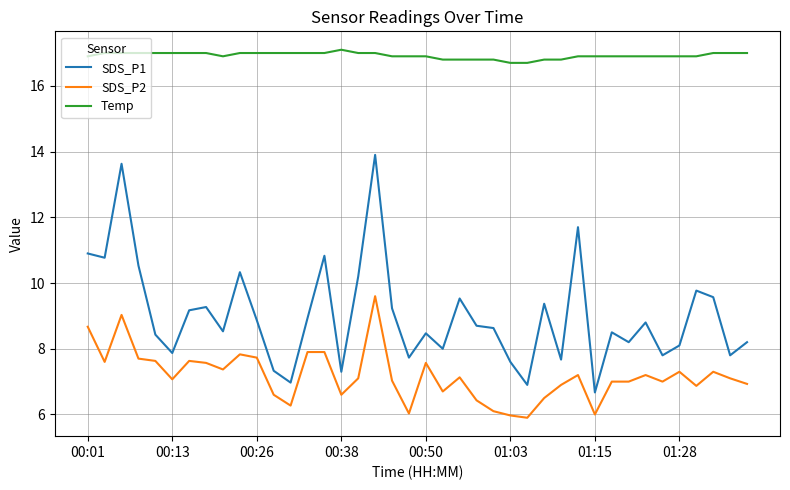

What is the greatest value displayed?

17.1